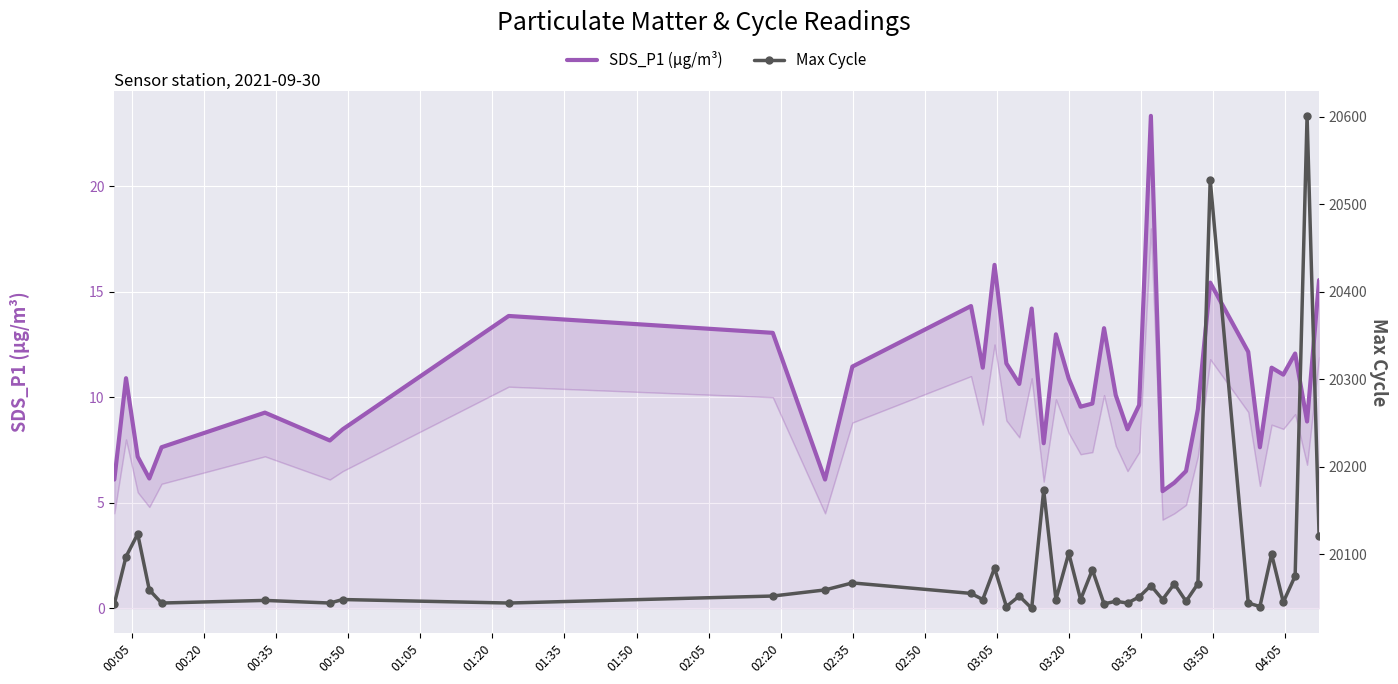

Between 01:50 and 02:05, which series saw the biggest shift?

SDS_P1 (µg/m³)